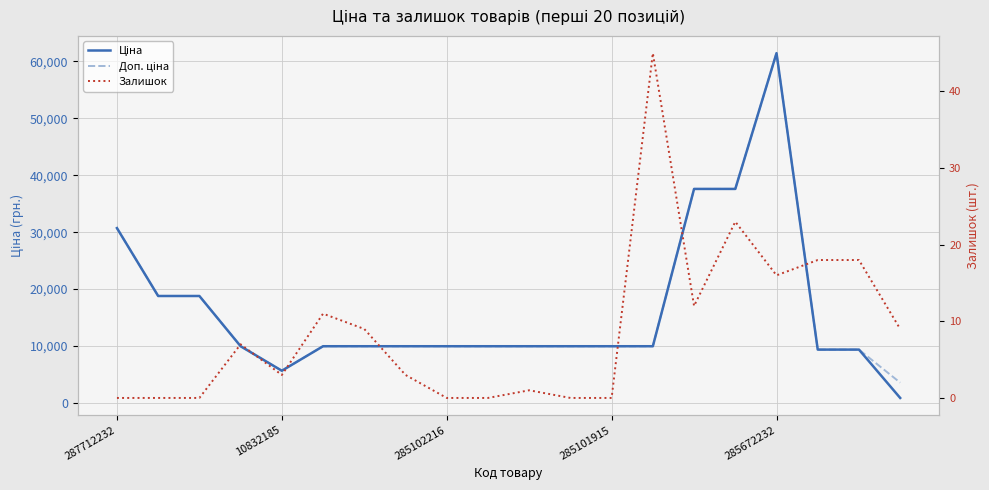

In Доп. ціна, how many points are lower than both neighbors (excluding endpoints)?

1